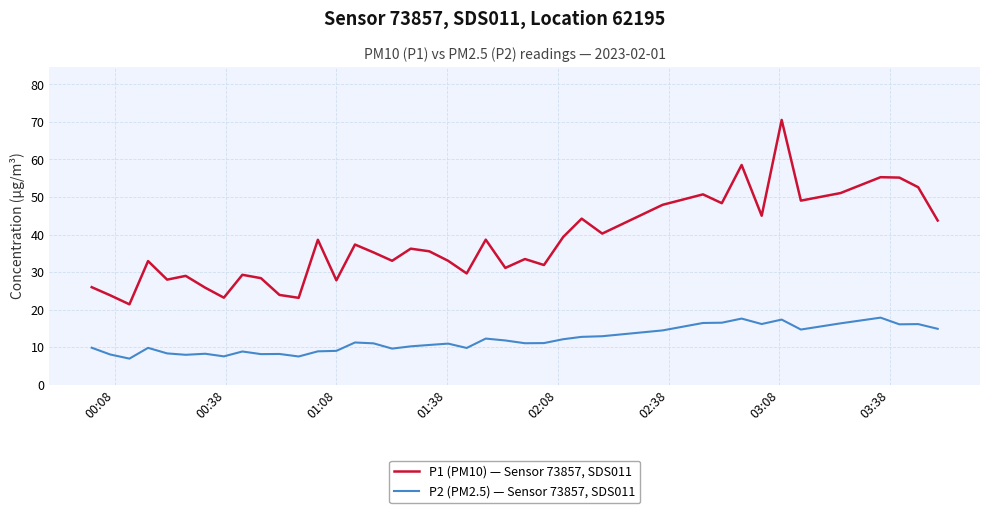

Which series has the largest total across all categories?

P1 (PM10) — Sensor 73857, SDS011